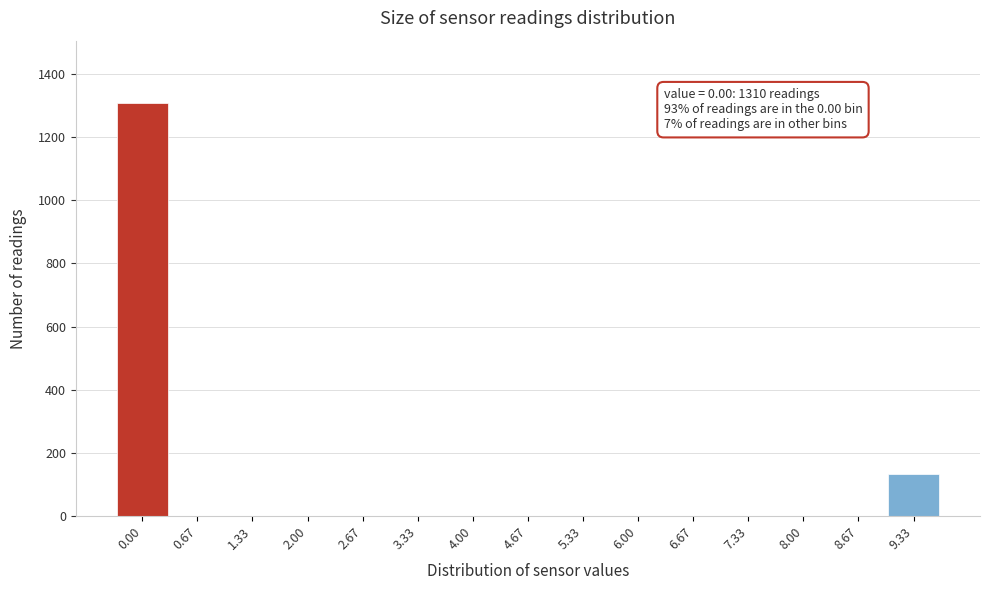

Reading right to left, transcribe all the data shown in this chart.

9.33=131	8.67=0	8.00=0	7.33=0	6.67=0	6.00=0	5.33=0	4.67=0	4.00=0	3.33=0	2.67=0	2.00=0	1.33=0	0.67=0	0.00=1310